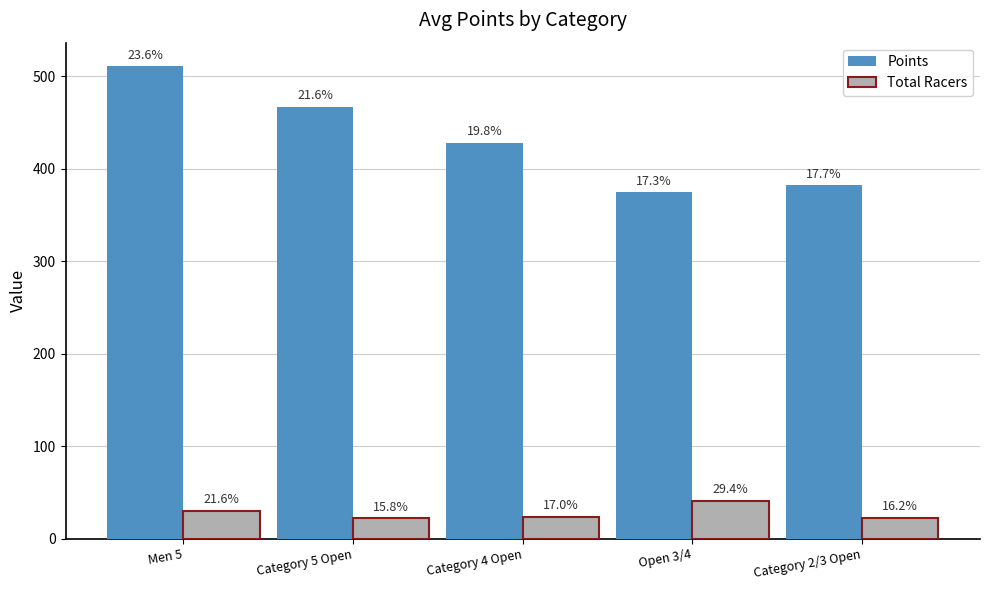

Reading left to right, transcribe all the data shown in this chart.

Points: Men 5=510.9	Category 5 Open=467.1	Category 4 Open=428.2	Open 3/4=374.5	Category 2/3 Open=381.9
Total Racers: Men 5=30.0	Category 5 Open=22.0	Category 4 Open=23.7	Open 3/4=40.9	Category 2/3 Open=22.5